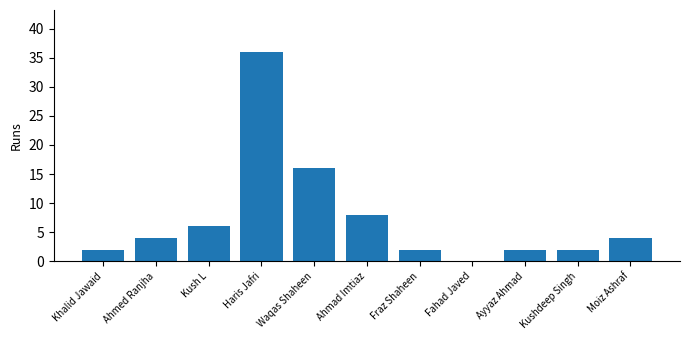

The value at Fahad Javed is 0. True or false?

True